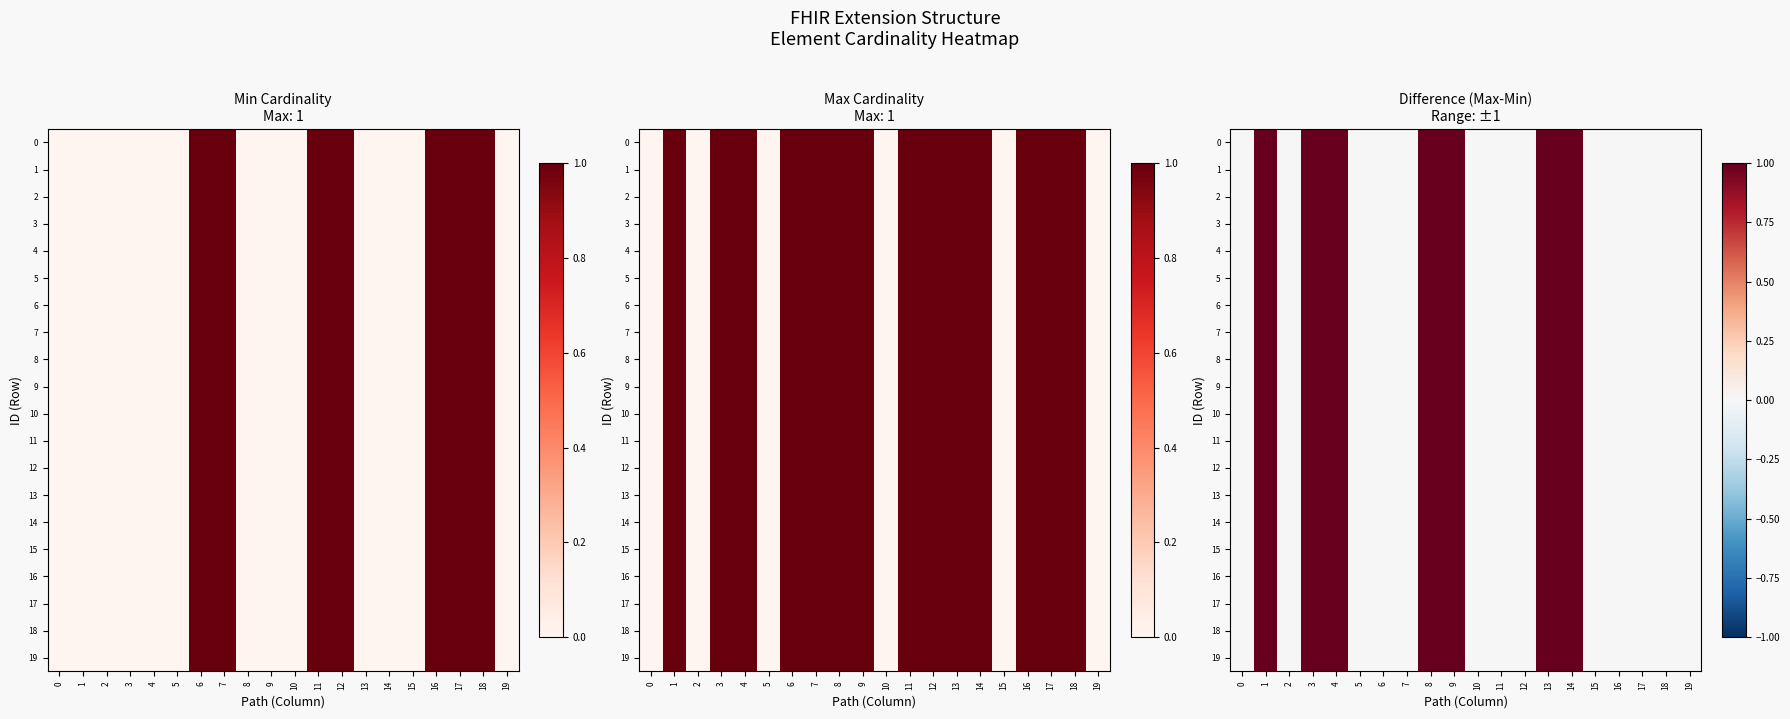

Is the value of 18 at 13 greater than the value of 9 at 14?

No